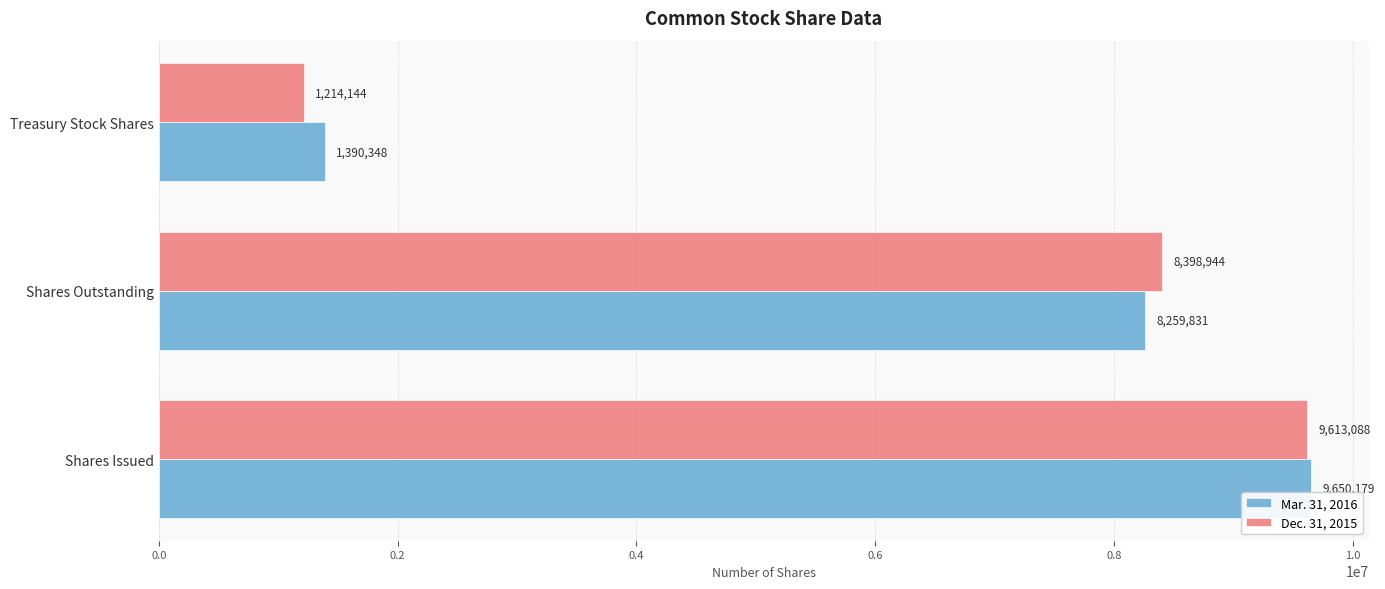

Which series has the largest range (max minus min)?

Dec. 31, 2015